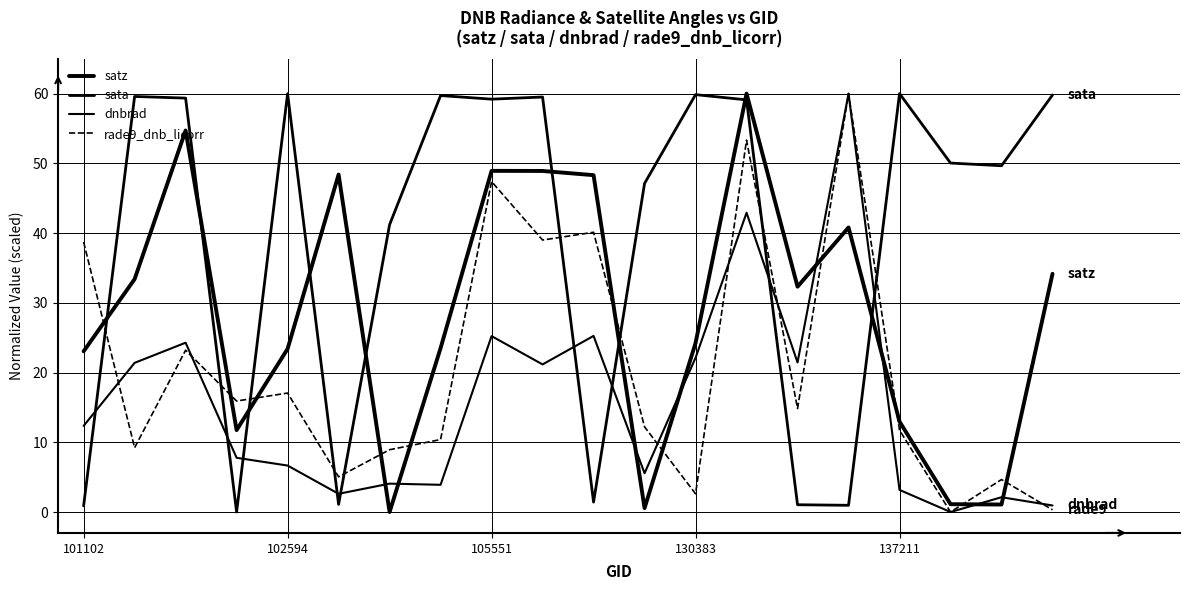

Does the chart display data point markers on the line(s)?

No